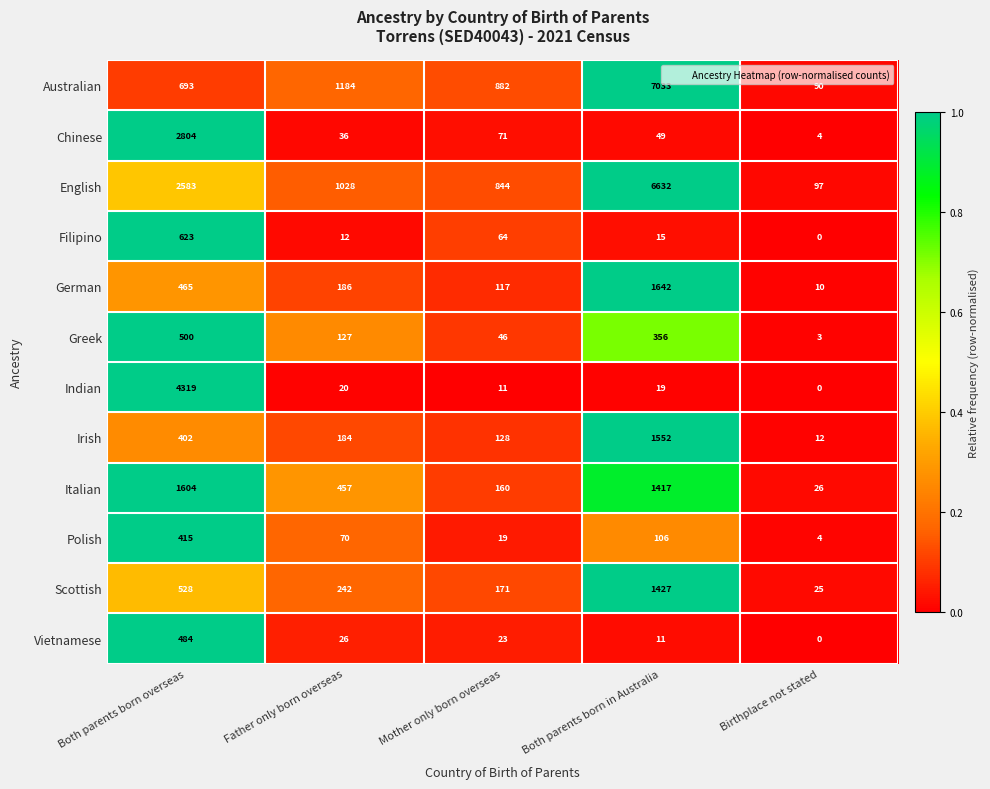

Which category has the highest value across all series?

Both parents born in Australia